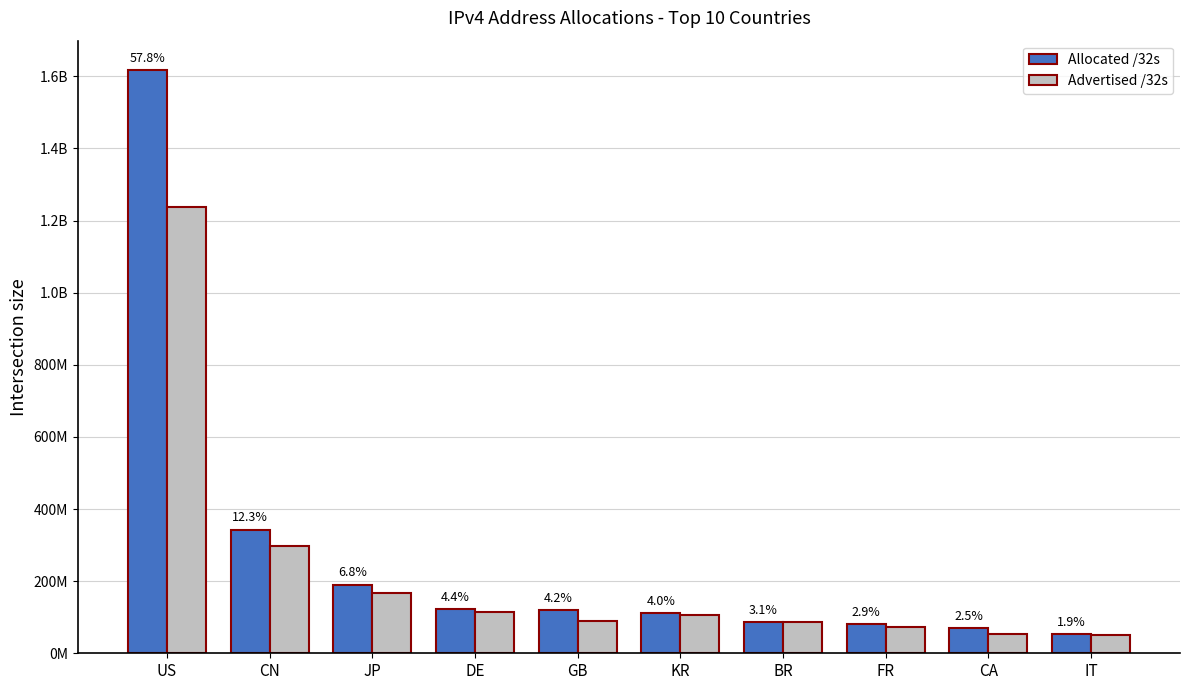

Where does the Allocated /32s series first go above 118976648?

US